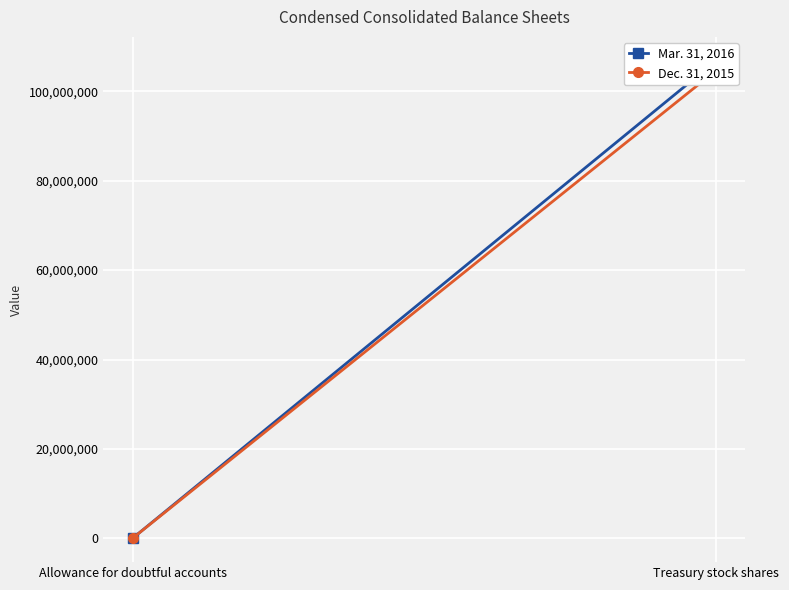

Reading left to right, transcribe all the data shown in this chart.

Mar. 31, 2016: 9406	106830689
Dec. 31, 2015: 9092	104664452